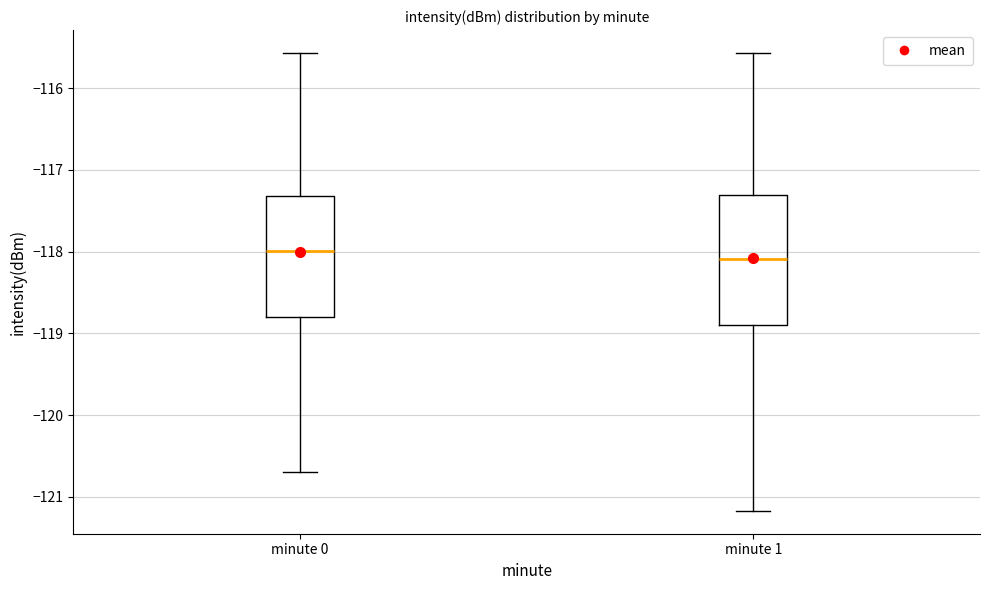

Where does the lower whisker of the box for minute 0 end on the y-axis? The values are not printed on the chart, so give them approximately, as read against the axis.

-120.7